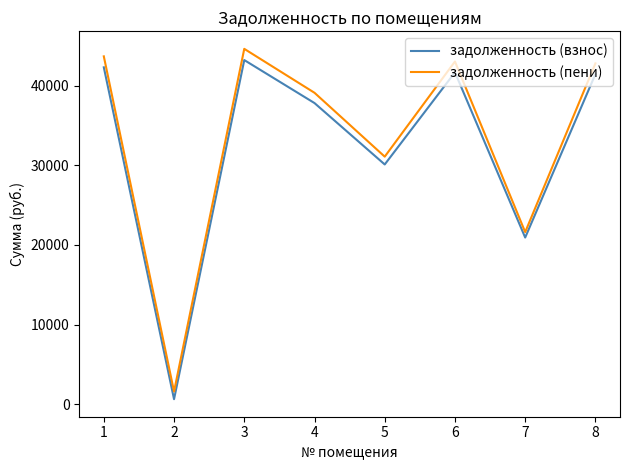

Between 6 and 7, which series saw the biggest shift?

задолженность (пени)